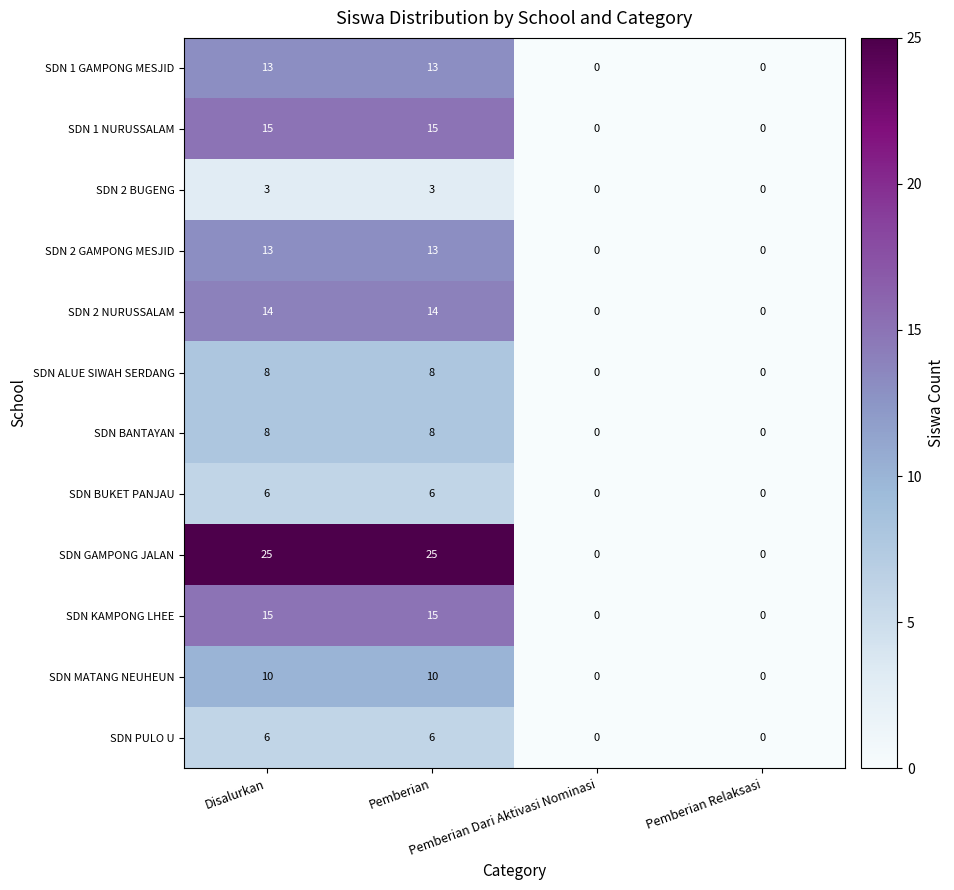

What is the total value across all series at Disalurkan?

136